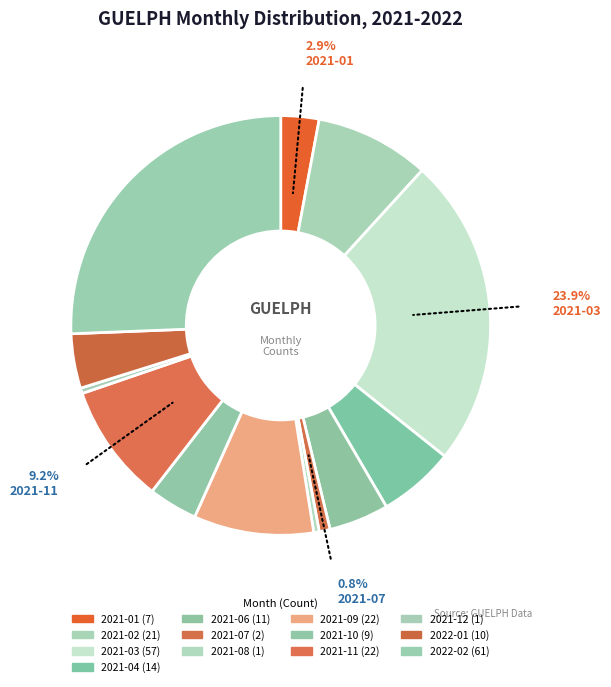

How many slices are in this pie chart?

13